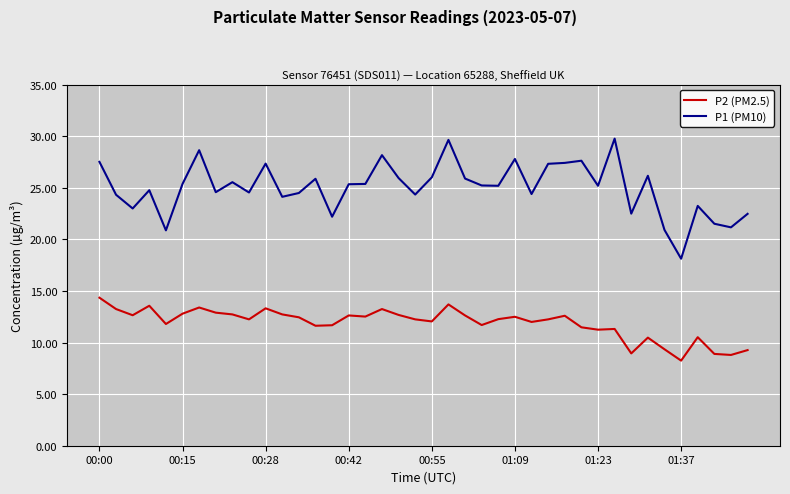

Which series has the largest range (max minus min)?

P1 (PM10)